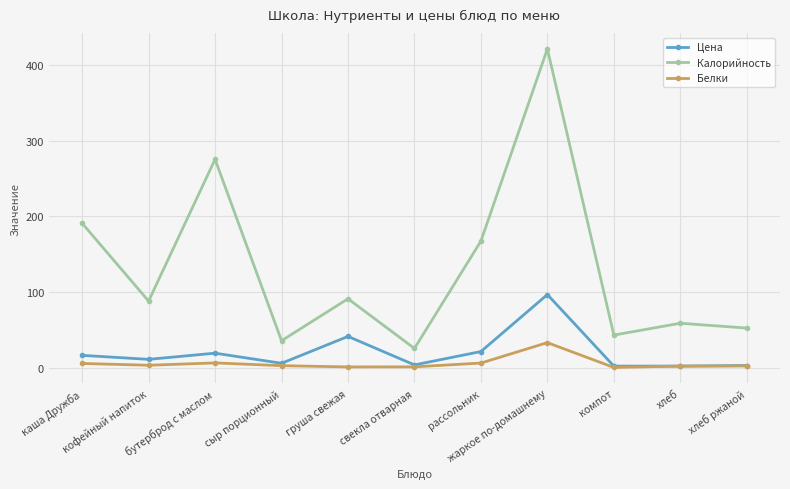

At which category is the sum across all series the highest?

жаркое по-домашнему